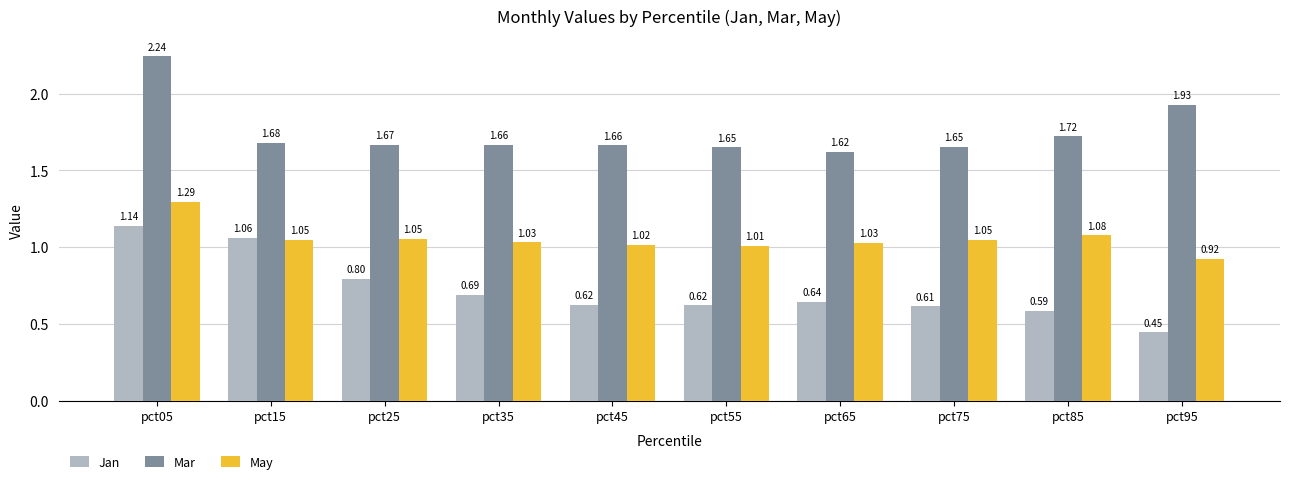

What are all the series names shown in the legend?

Jan, Mar, May